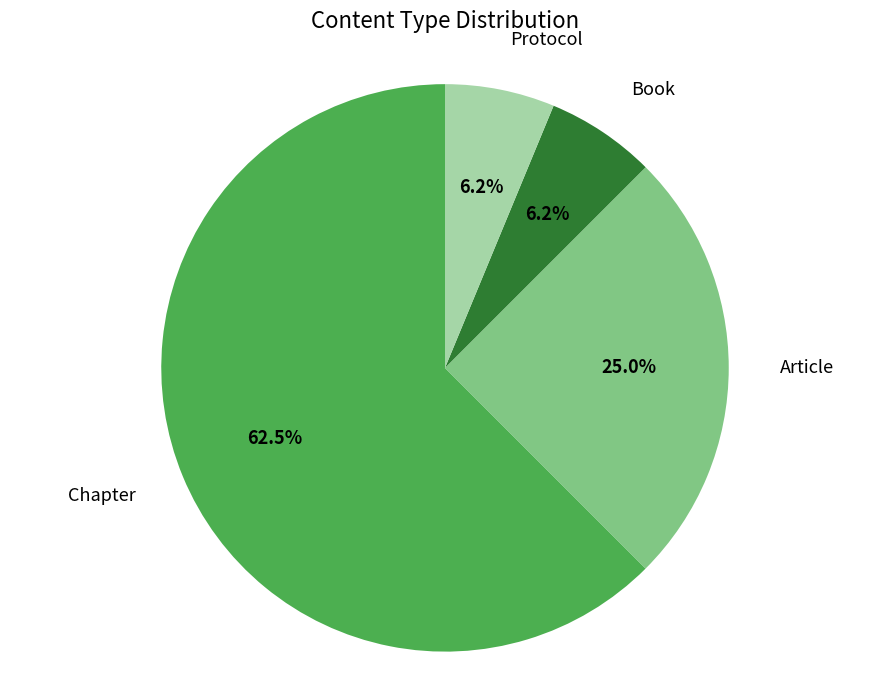

Does any single category account for the majority?

Yes